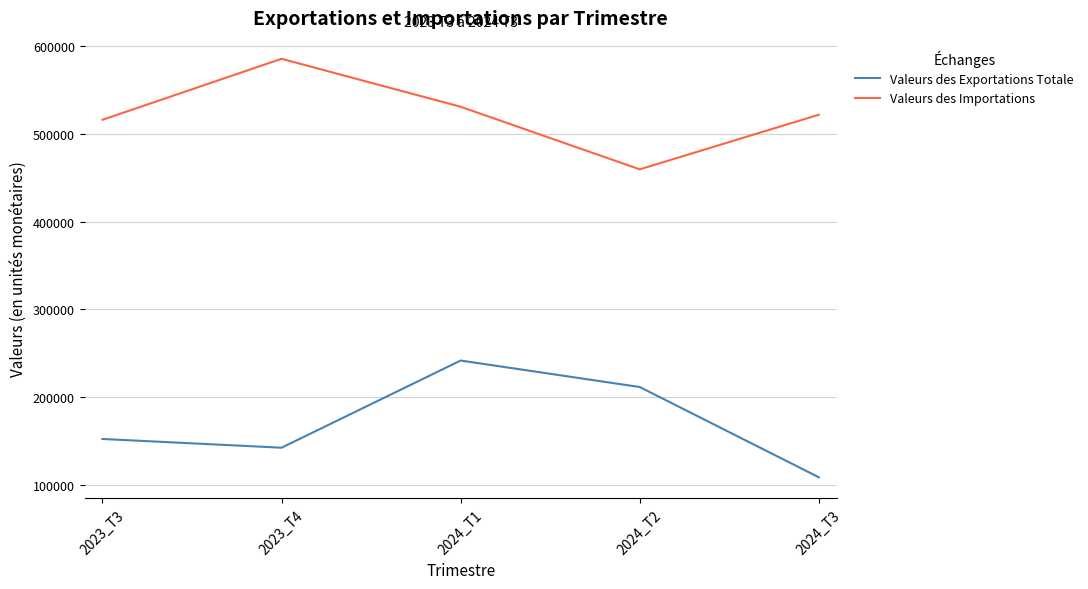

What is the sum of all Valeurs des Exportations Totale values?

855067.1